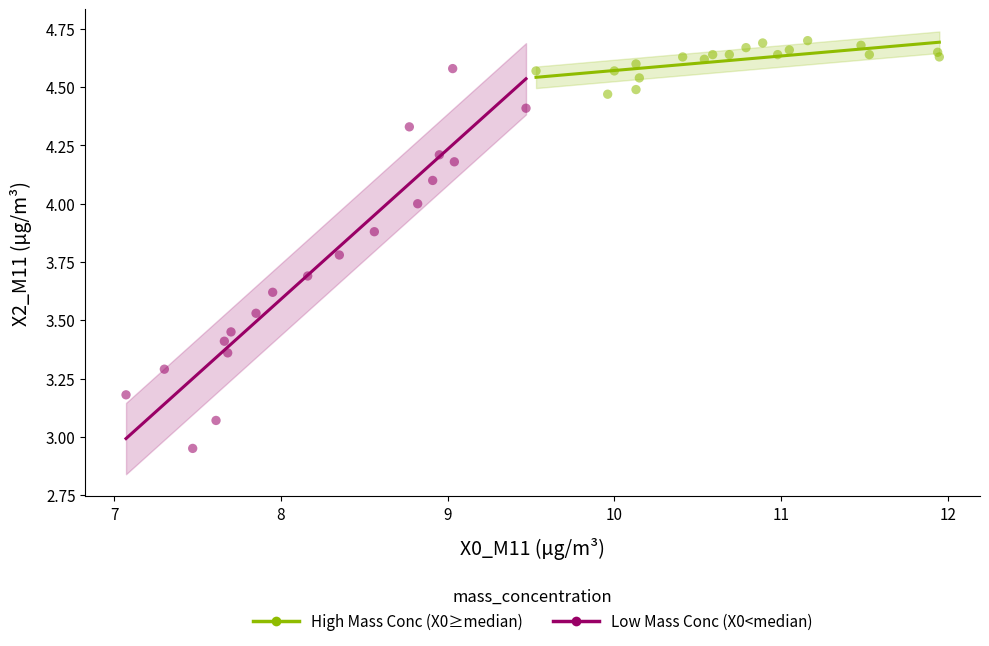

Which series reaches the minimum Y coordinate?

Low Mass Conc (X0<median)